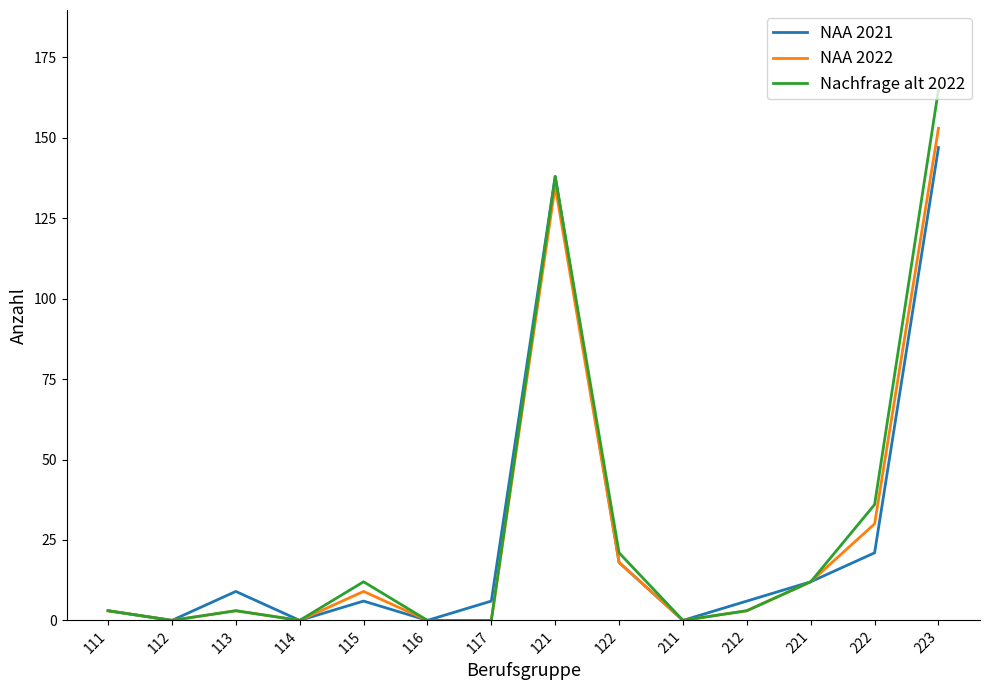

Is it true that Nachfrage alt 2022 equals 0 at 211?

True